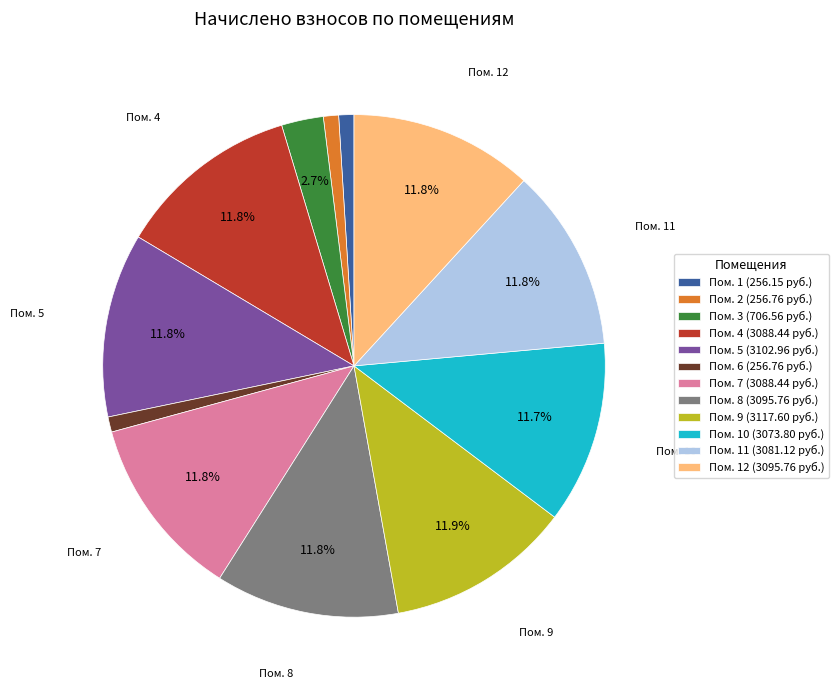

Count the number of slices in the pie.

12